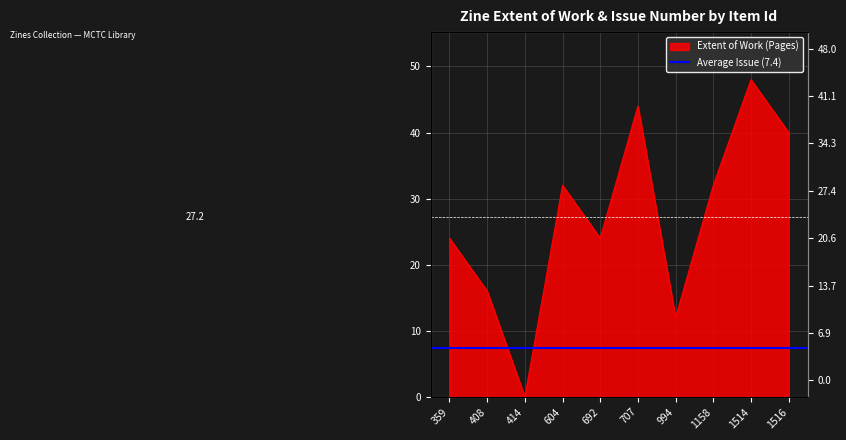

Reading left to right, list all the values displayed in this chart.

24	16	0	32	24	44	12	32	48	40